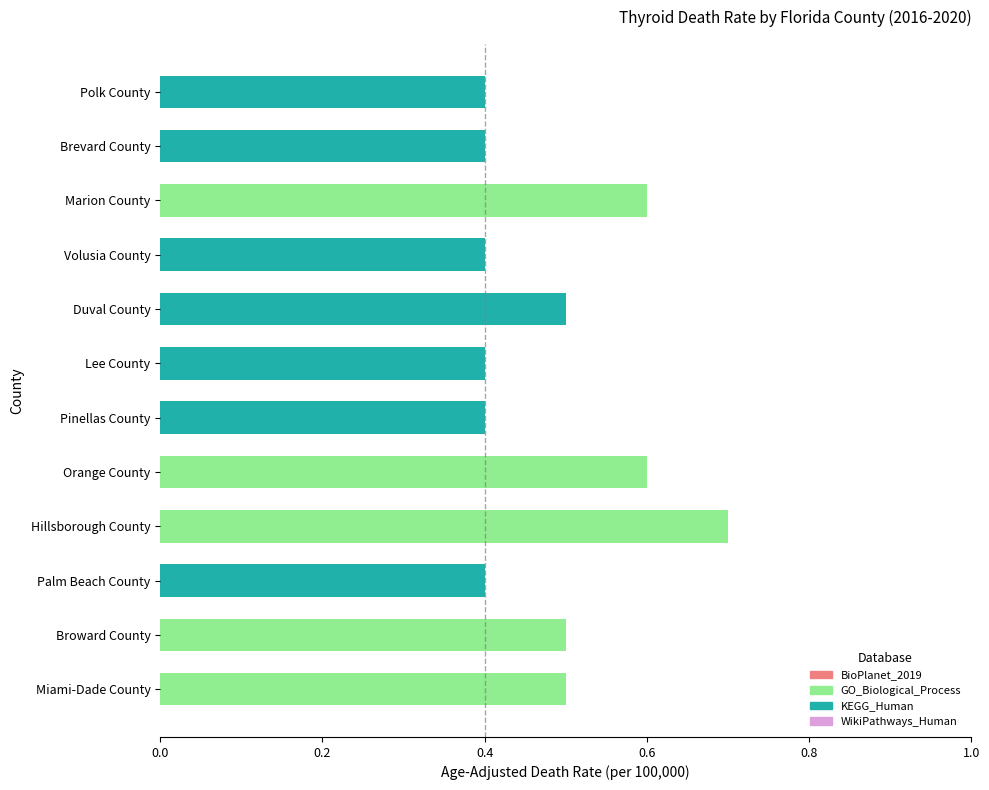

What is the change in value from Hillsborough County to Polk County?

-0.3